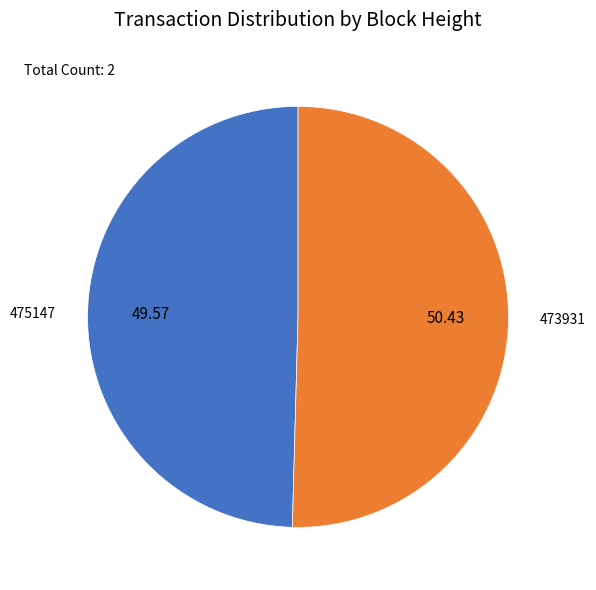

How many slices are in this pie chart?

2